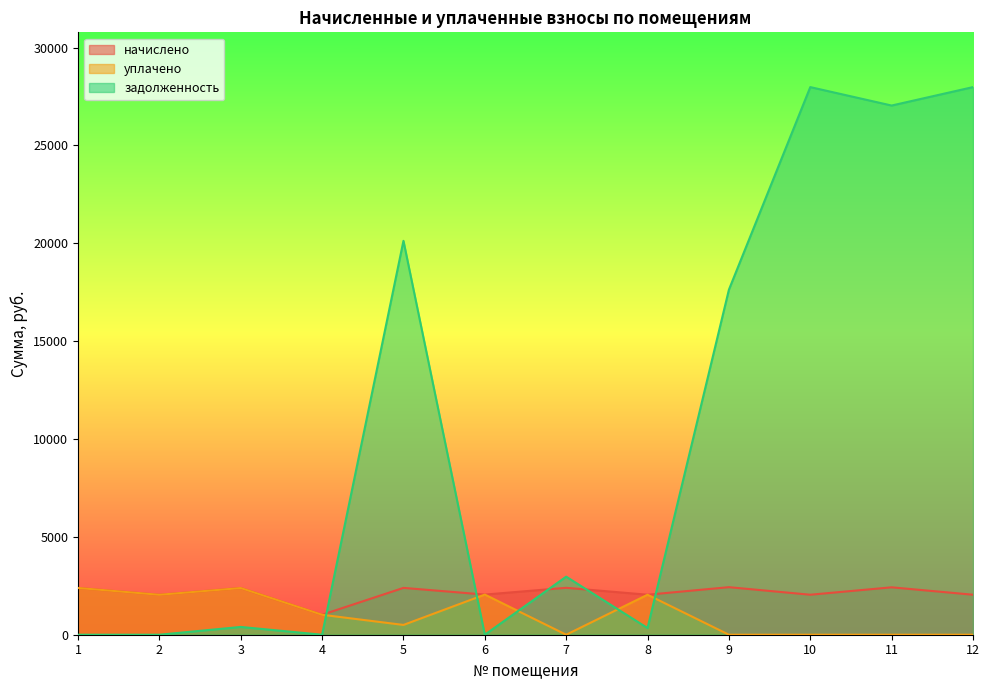

Does the chart display data point markers on the line(s)?

No